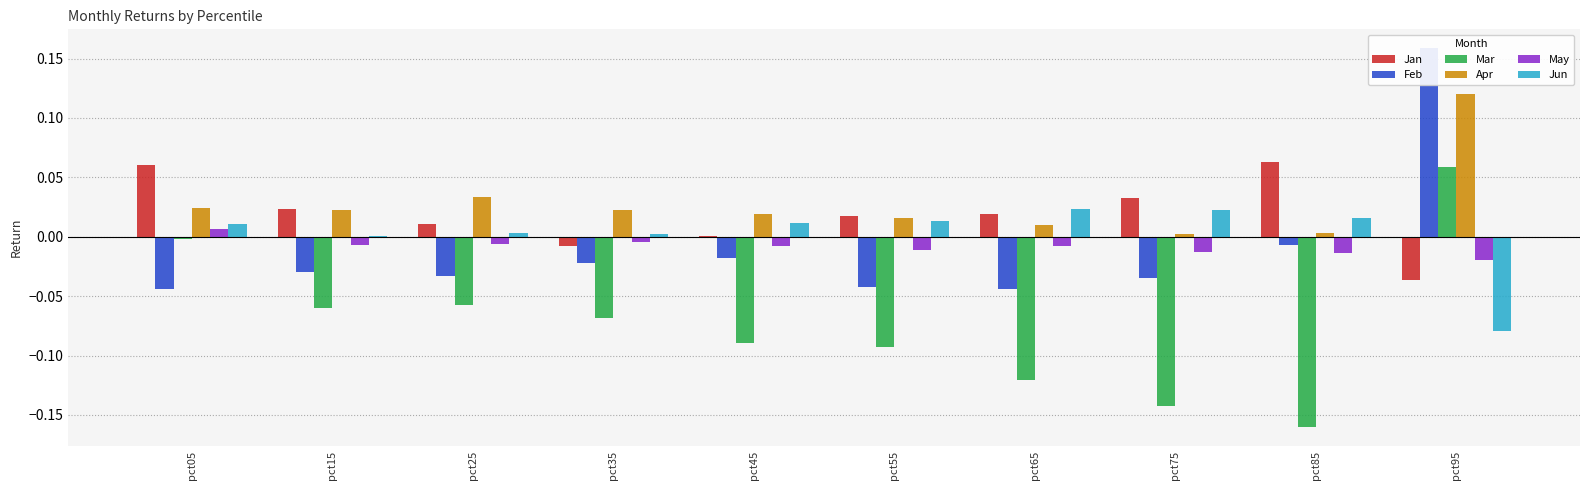

Which has a higher value, pct95 or pct45?

pct45